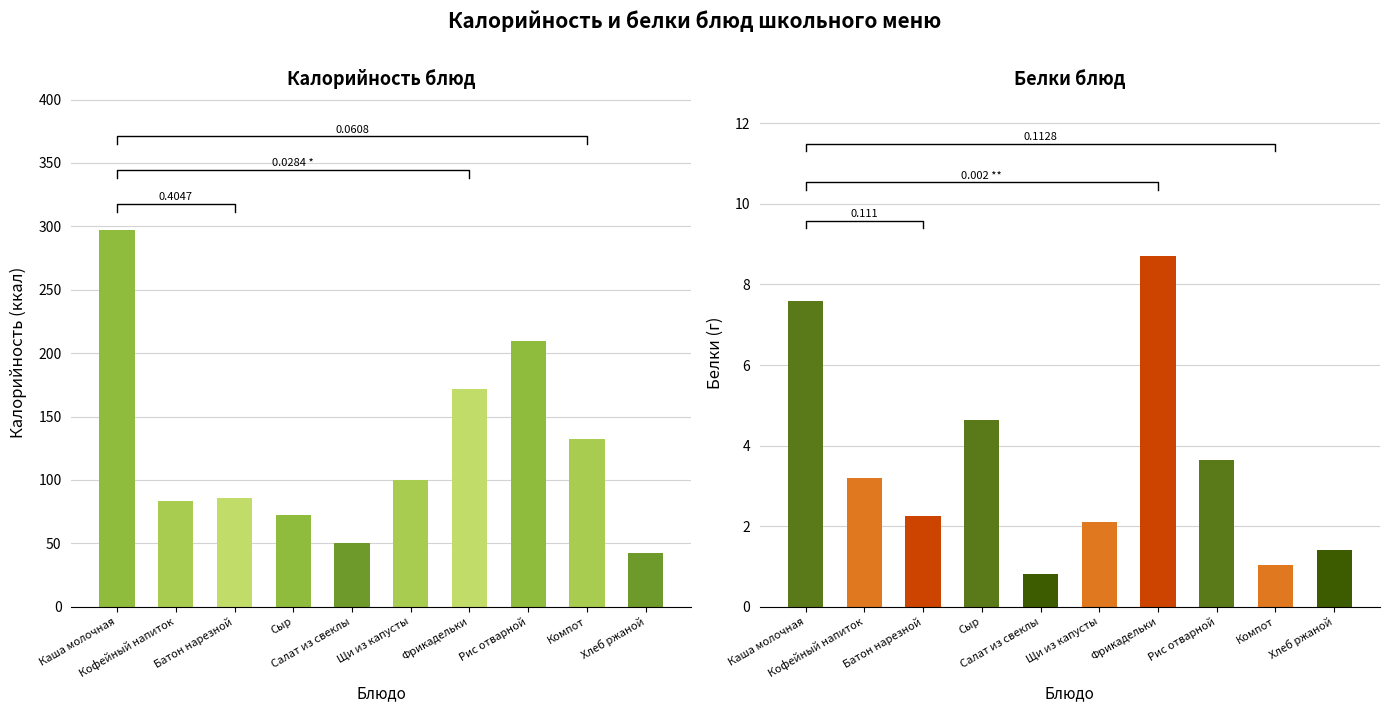

Read the Белки value at Кофейный напиток.

3.2